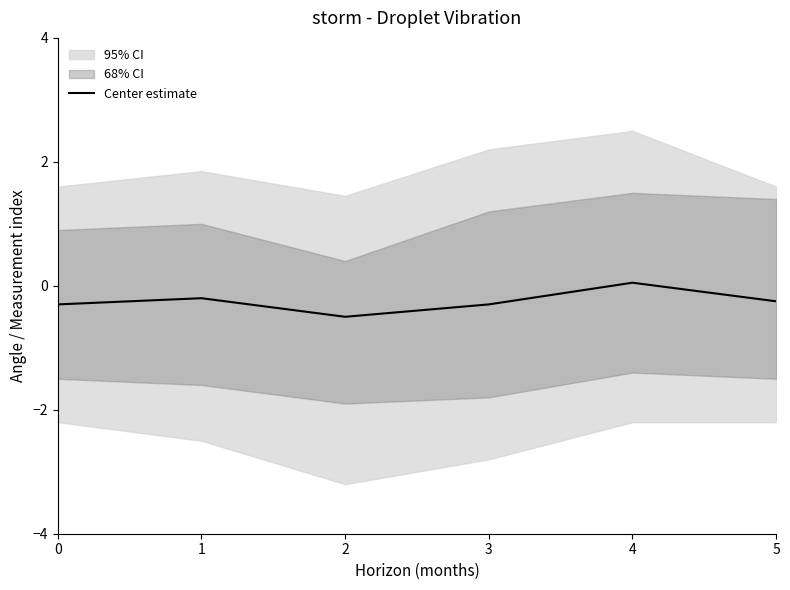

What is the average value?

-0.2